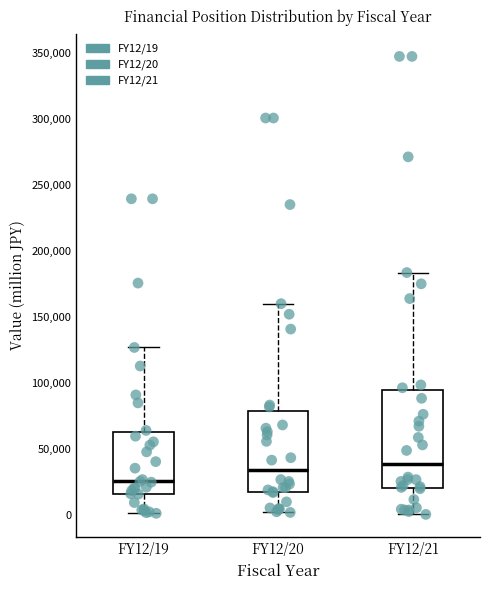

Where does the median line of the box for FY12/21 sit on the y-axis? The values are not printed on the chart, so give them approximately, as read against the axis.

40000